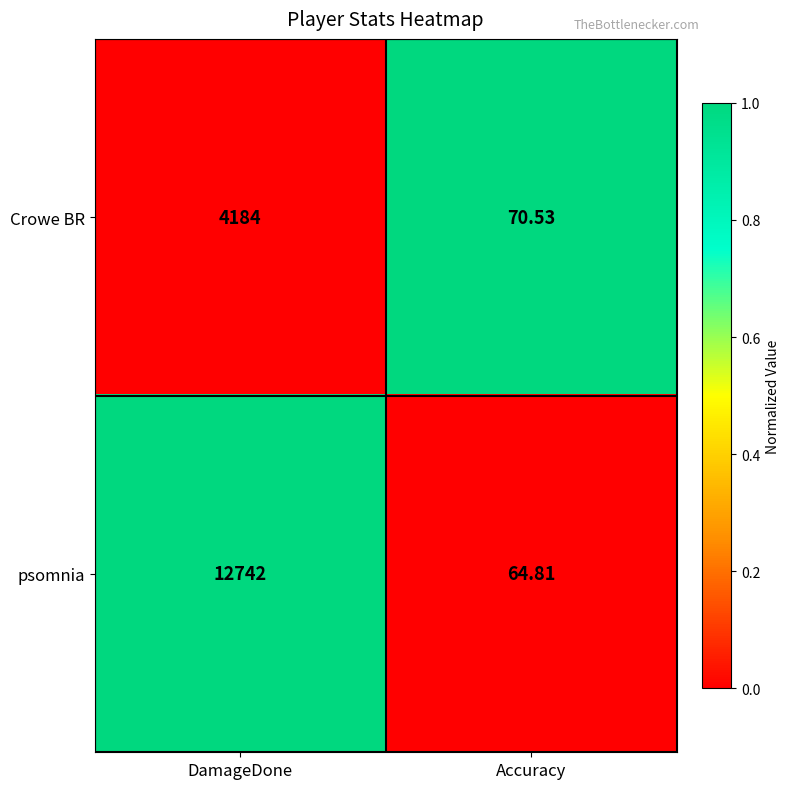

Which series has the largest total across all categories?

psomnia